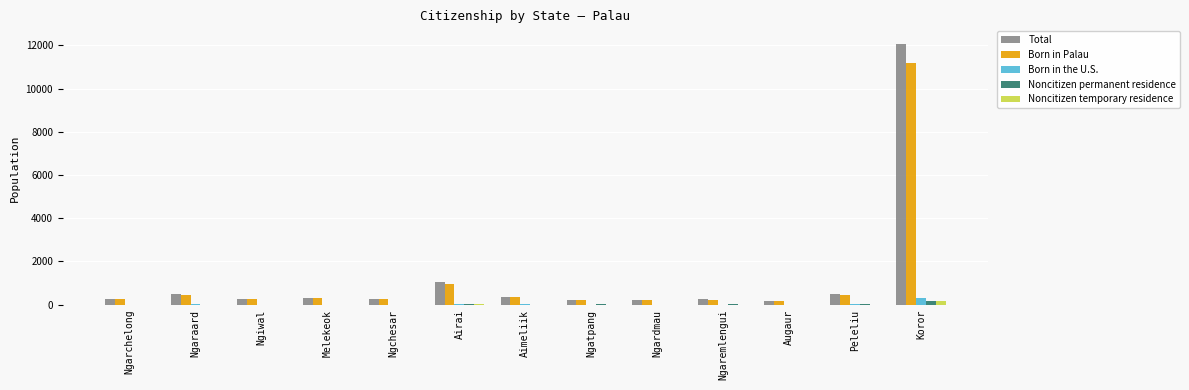

Which category has the highest value across all series?

Koror